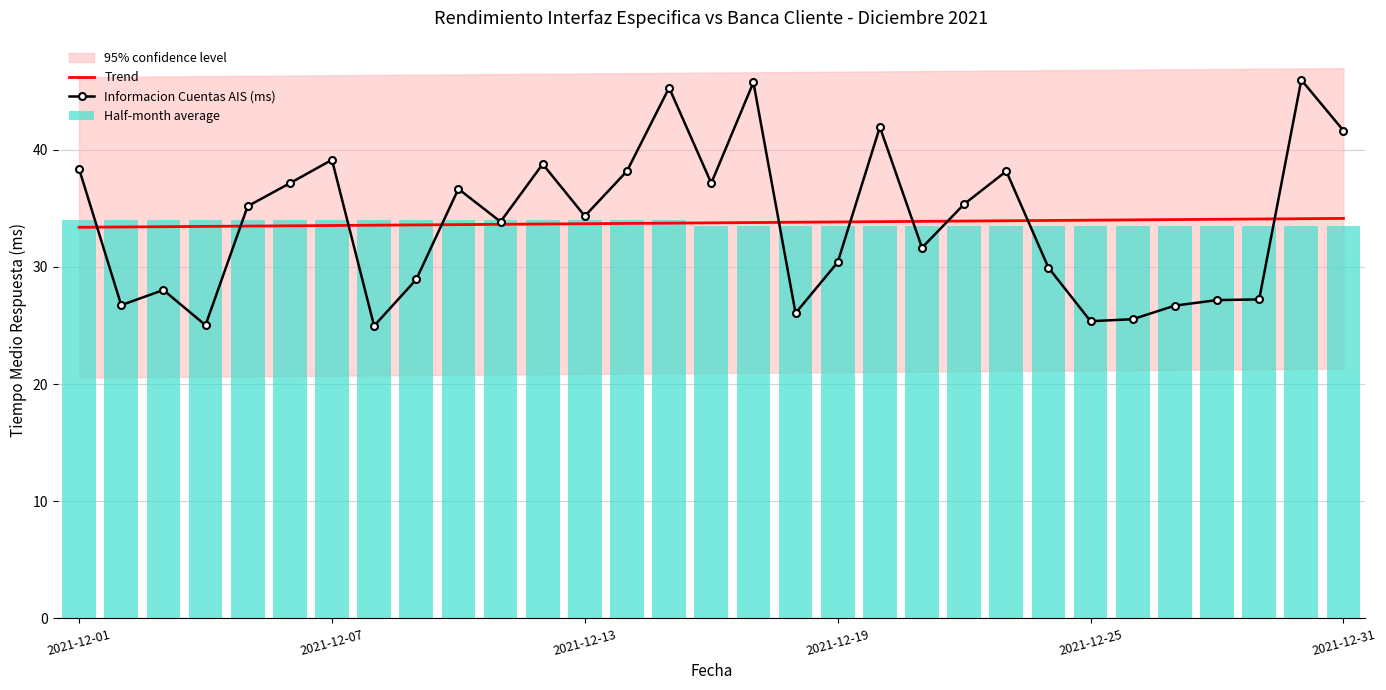

Reading right to left, transcribe all the data shown in this chart.

41.6	46.0	27.2	27.2	26.7	25.5	25.4	29.9	38.2	35.4	31.6	41.9	30.4	26.1	45.7	37.1	45.3	38.2	34.3	38.8	33.9	36.6	28.9	25.0	39.1	37.1	35.2	25.0	28.0	26.7	38.4